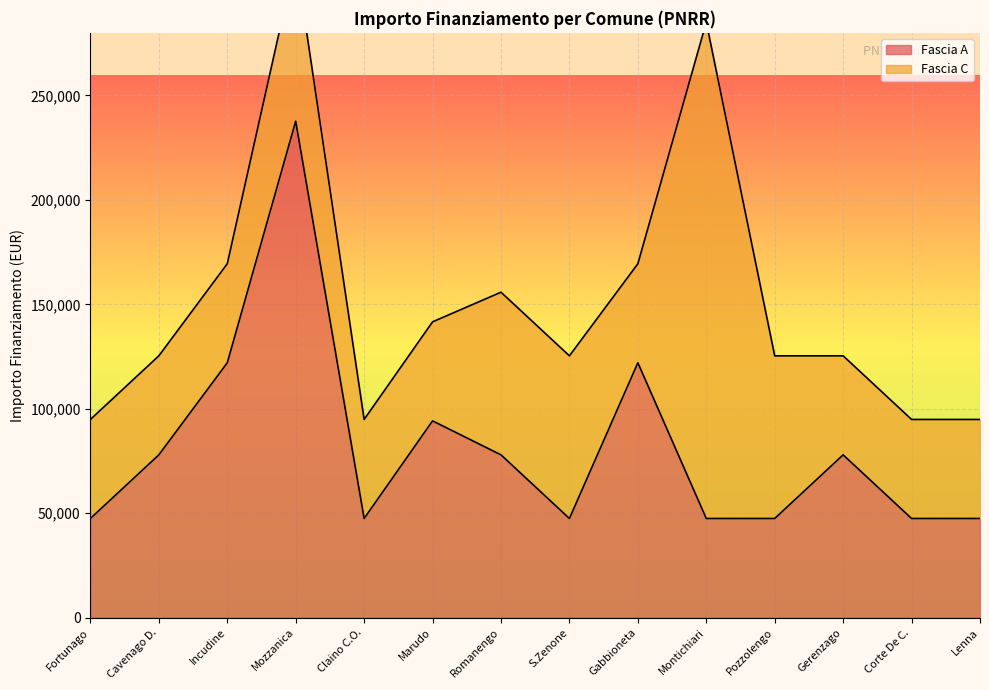

How many points are higher than both their immediate neighbors (excluding endpoints)?

4